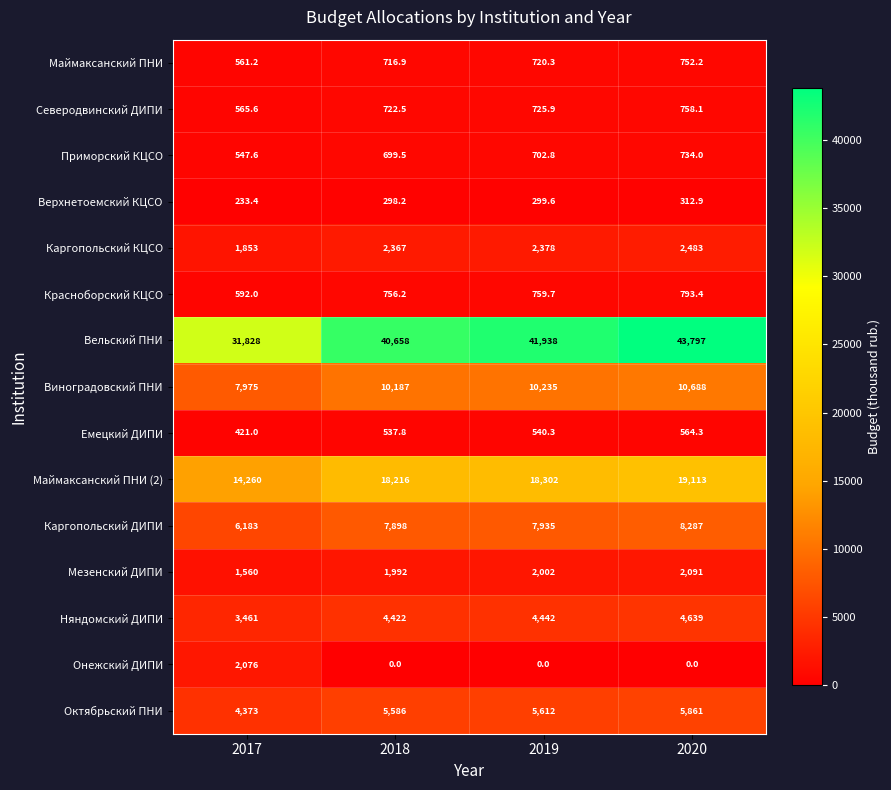

What is the difference between the highest and lowest values at 2017?

31594.6